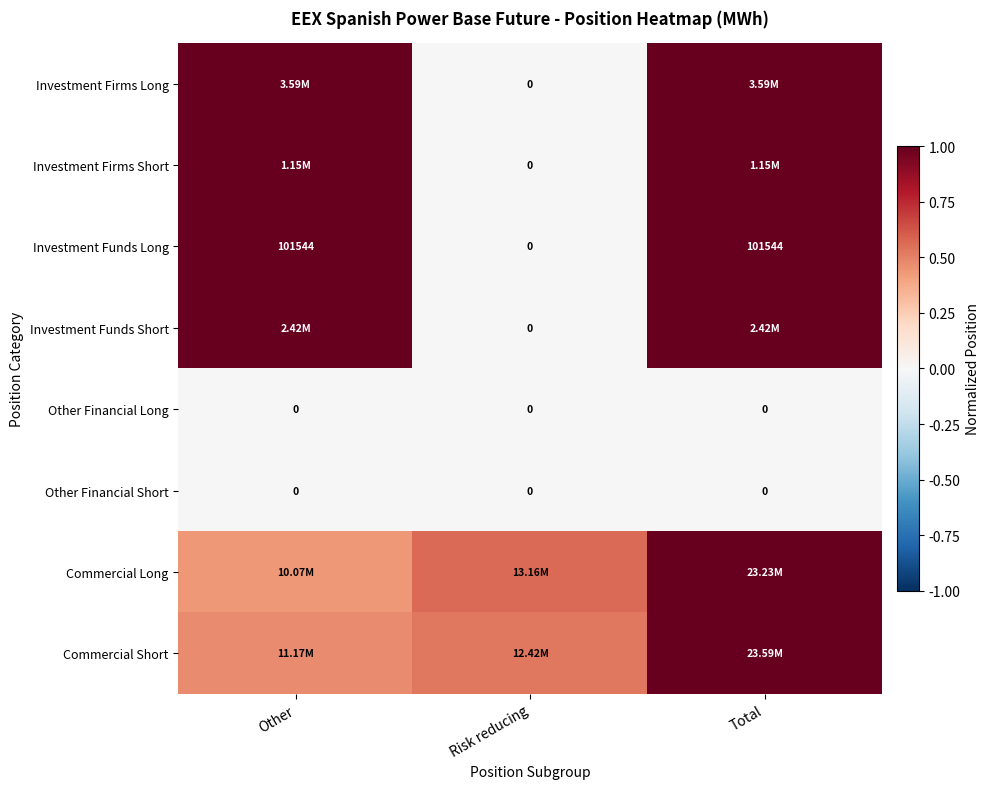

Count the number of categories in the chart.

3